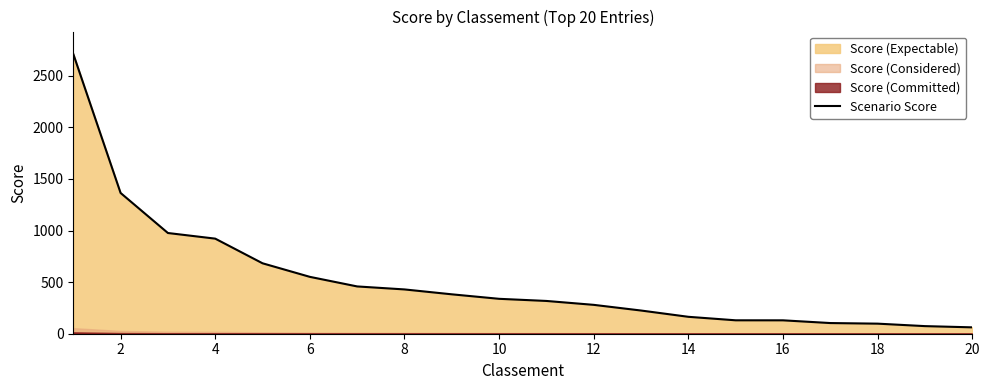

What is the minimum value for Scenario Score?

61.8